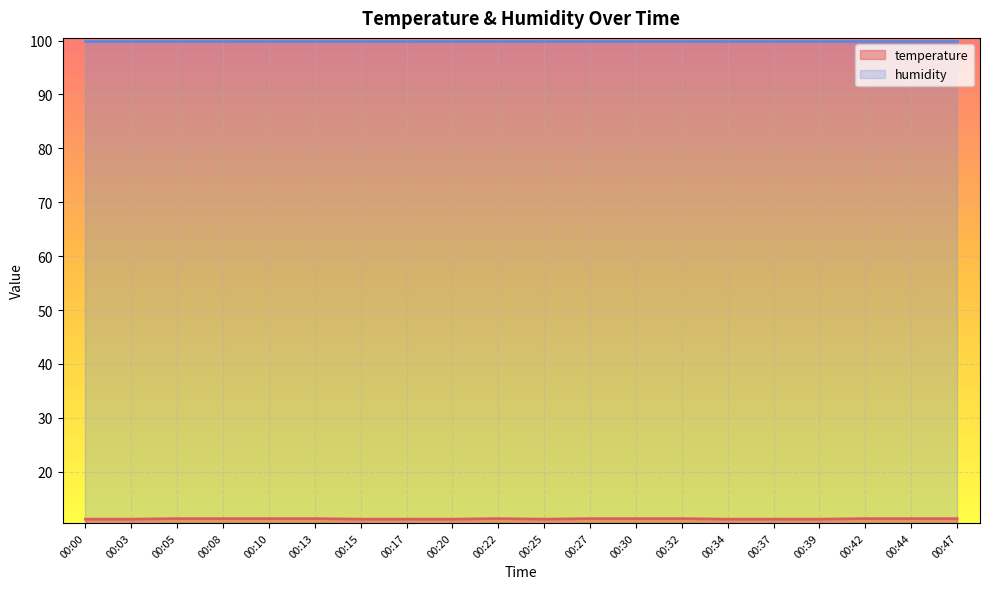

How many lines are shown in the chart?

2